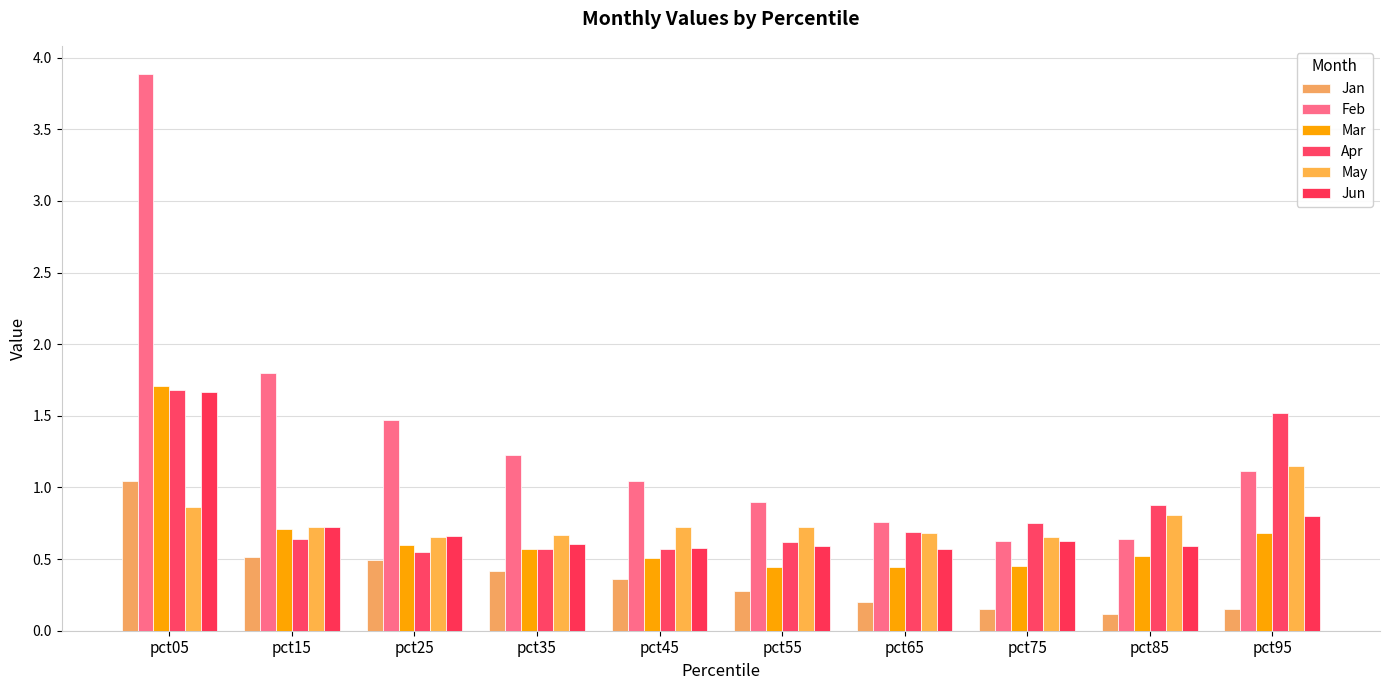

Is it true that Feb equals 0.5 at pct35?

False